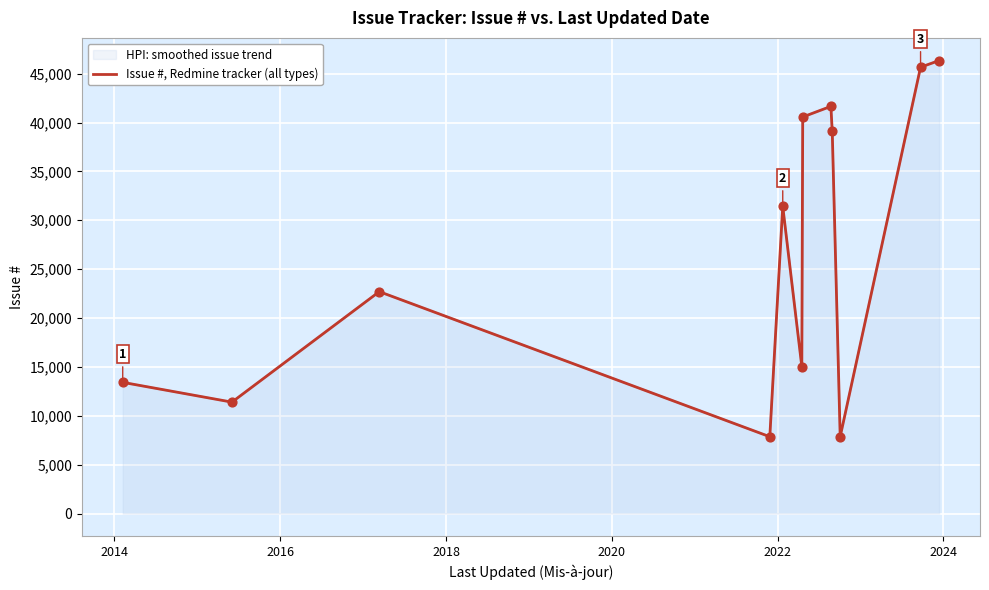

Which has a higher value, 2020 or 2014?

2020